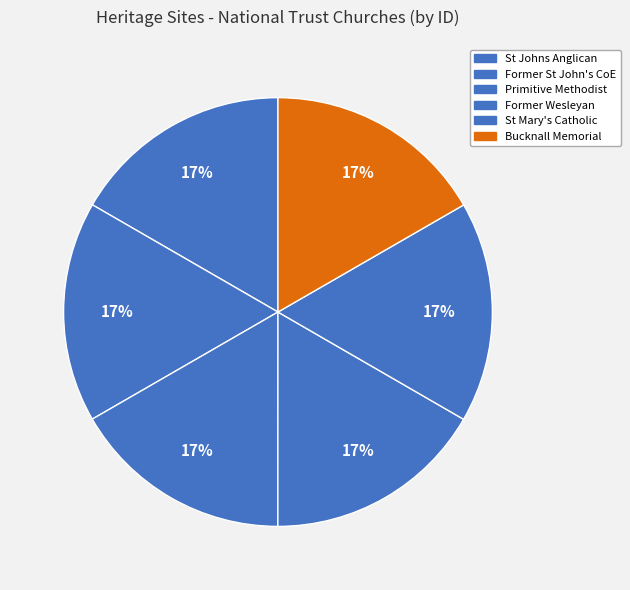

How many slices are in this pie chart?

6